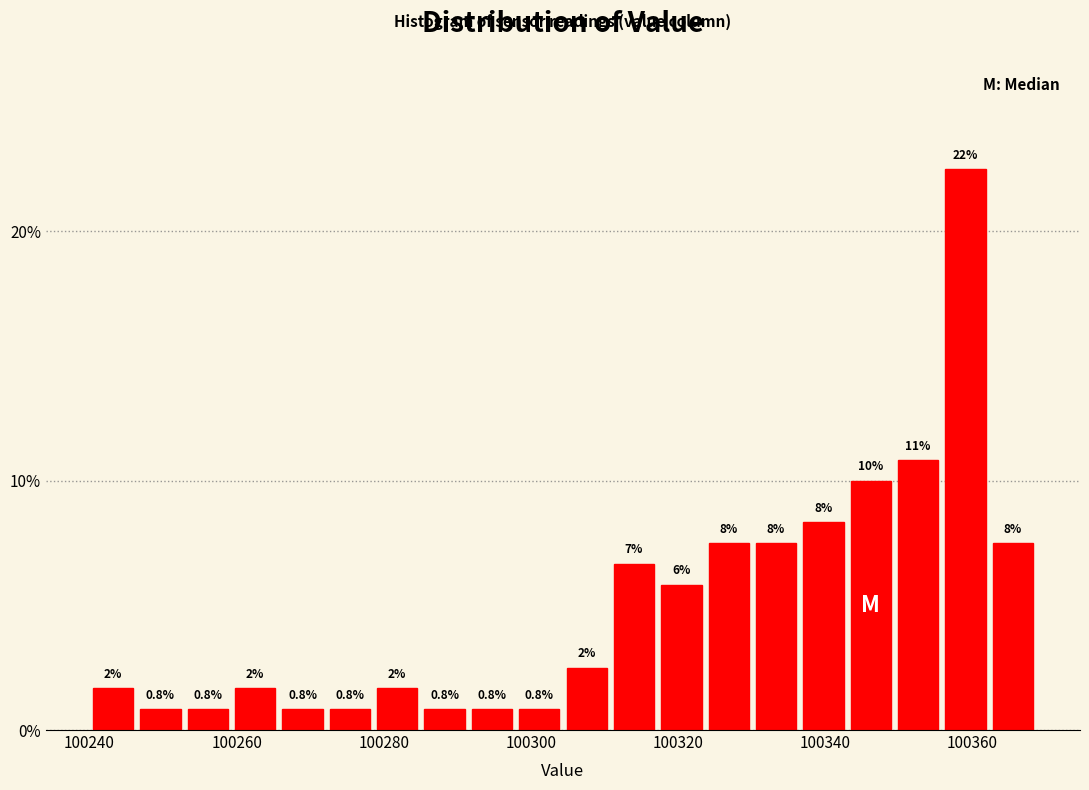

Read against the x-axis, roughly where is the centre of the tallest bar?

100360